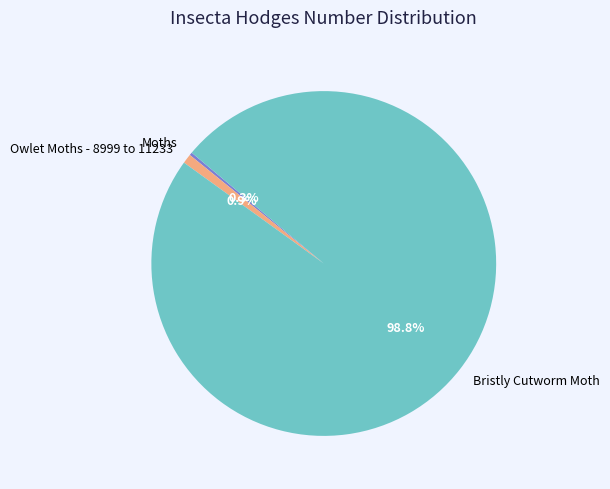

Is there any slice that represents more than half of the pie?

Yes